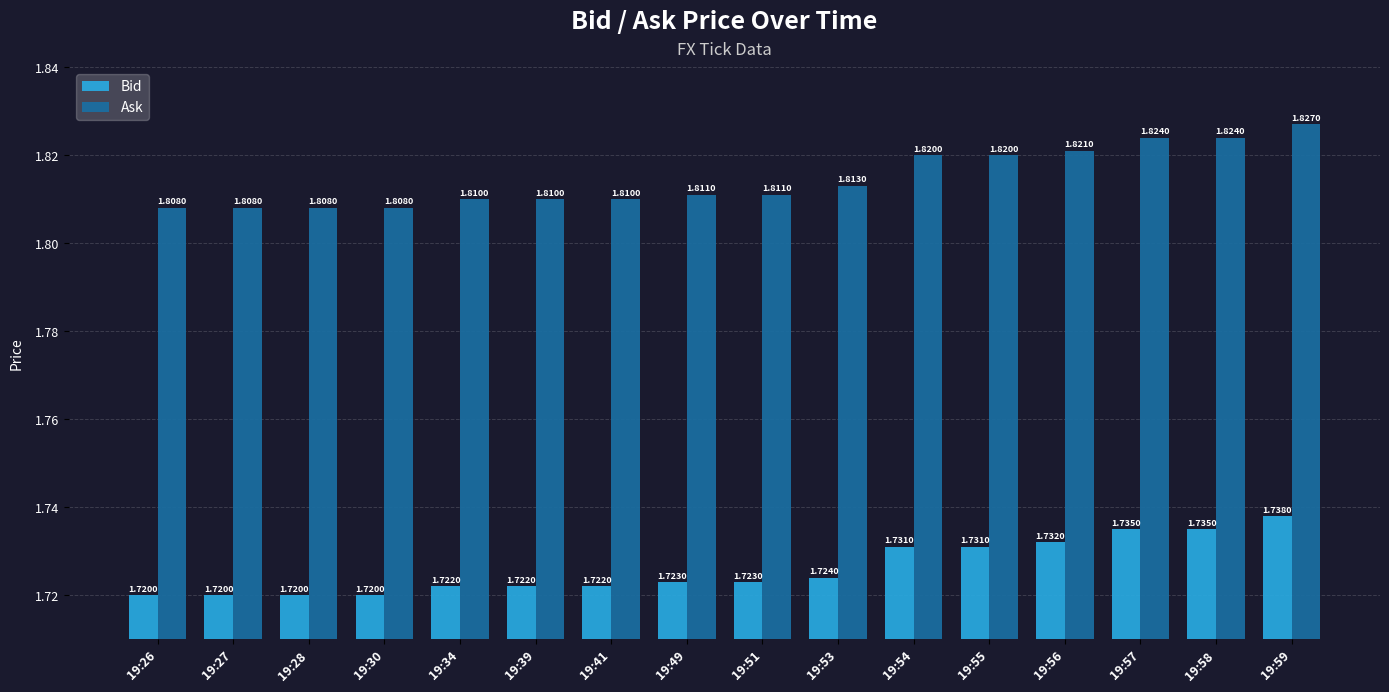

Count the number of data series in this chart.

2